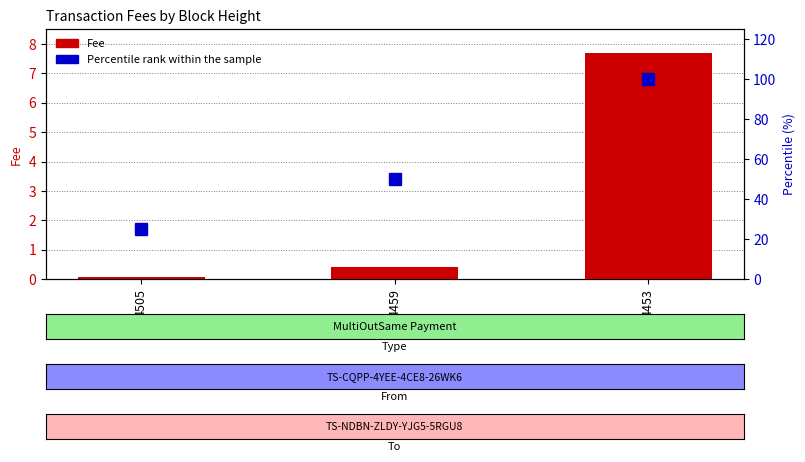

Are the bars grouped side by side (vs. stacked)?

Yes